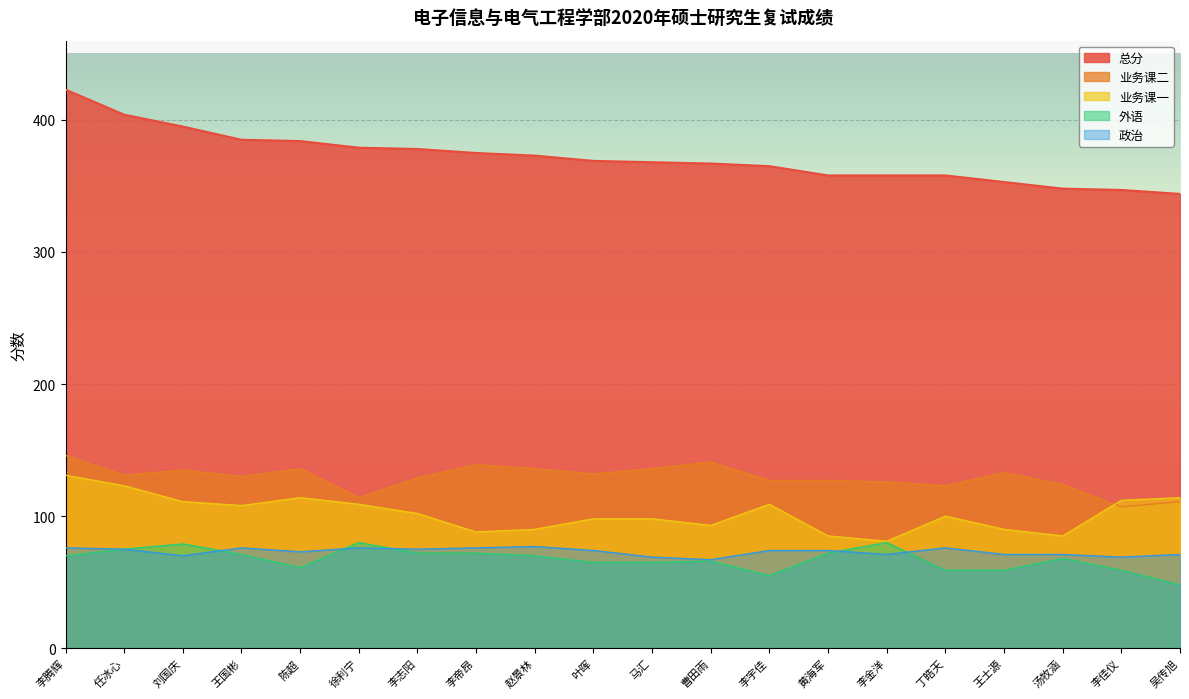

What is the greatest value displayed?

423